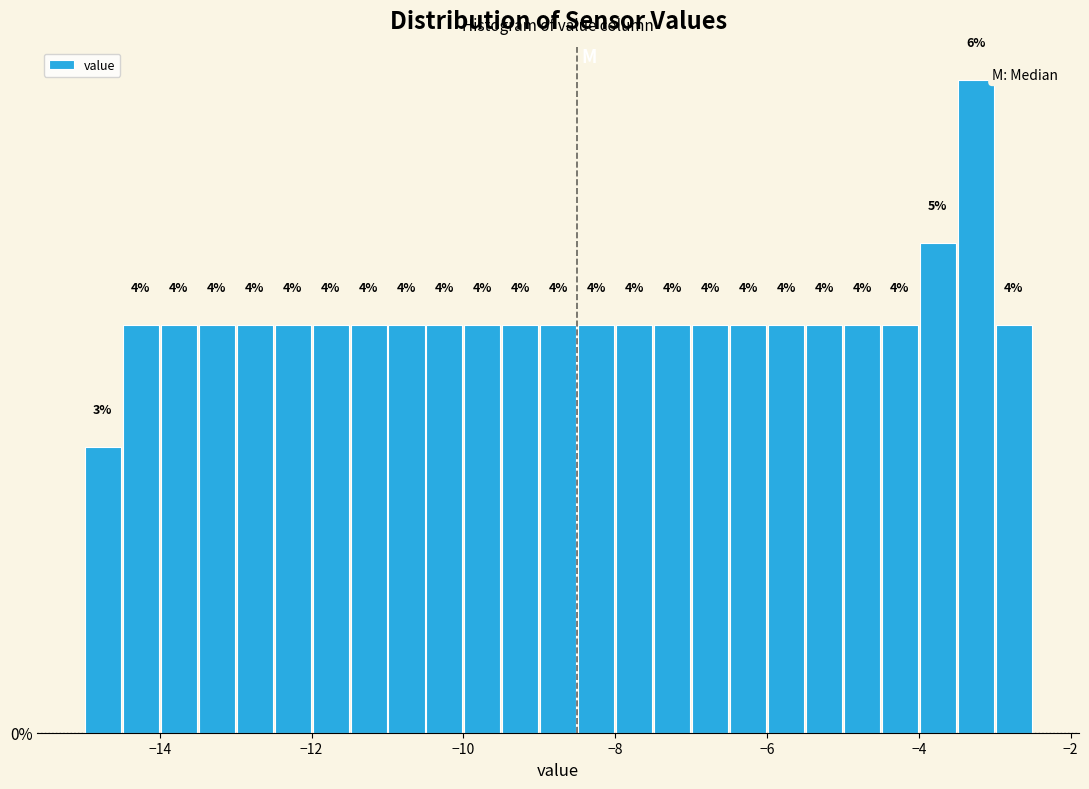

Read against the x-axis, roughly where is the centre of the tallest bar?

-3.2